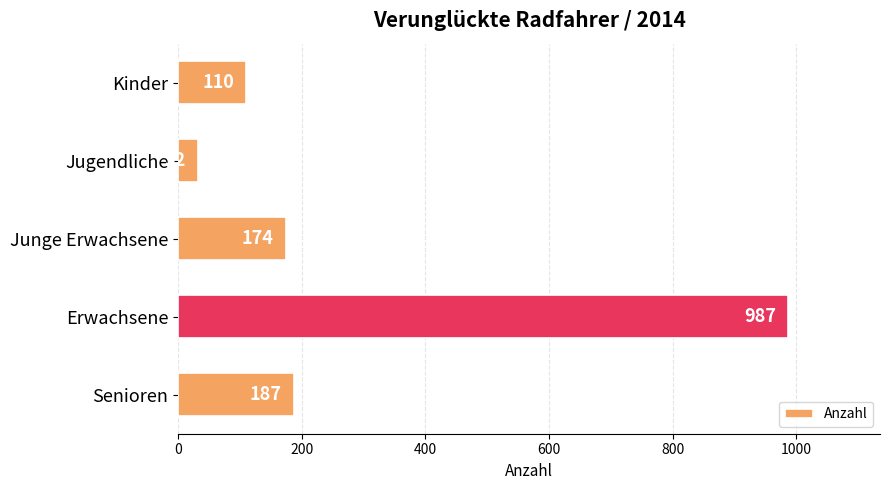

How many data points are less than 174?

2